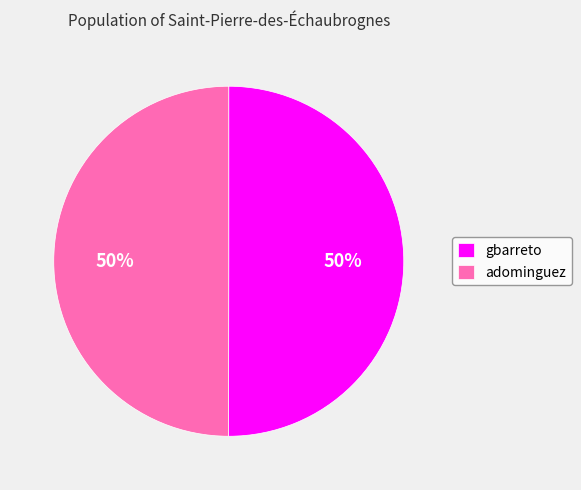

Do gbarreto and adominguez together represent more than half of the pie?

Yes